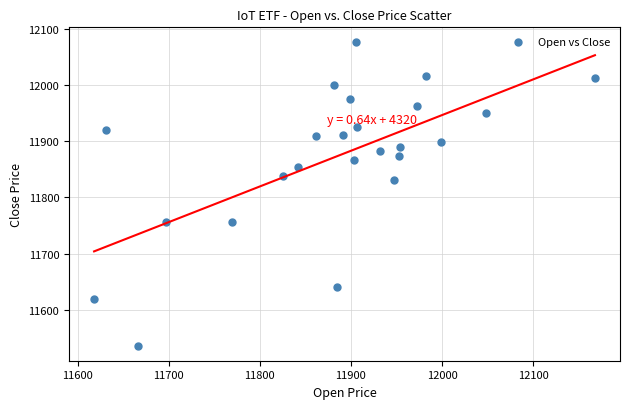

What Y value in the scatter plot is closest to 11806?

11831